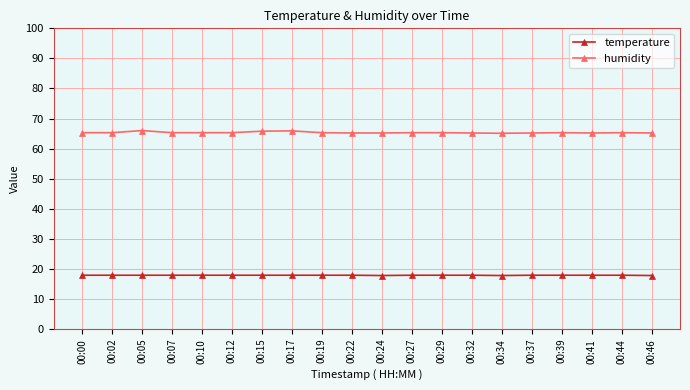

Is it true that temperature equals 6.5 at 00:19?

False